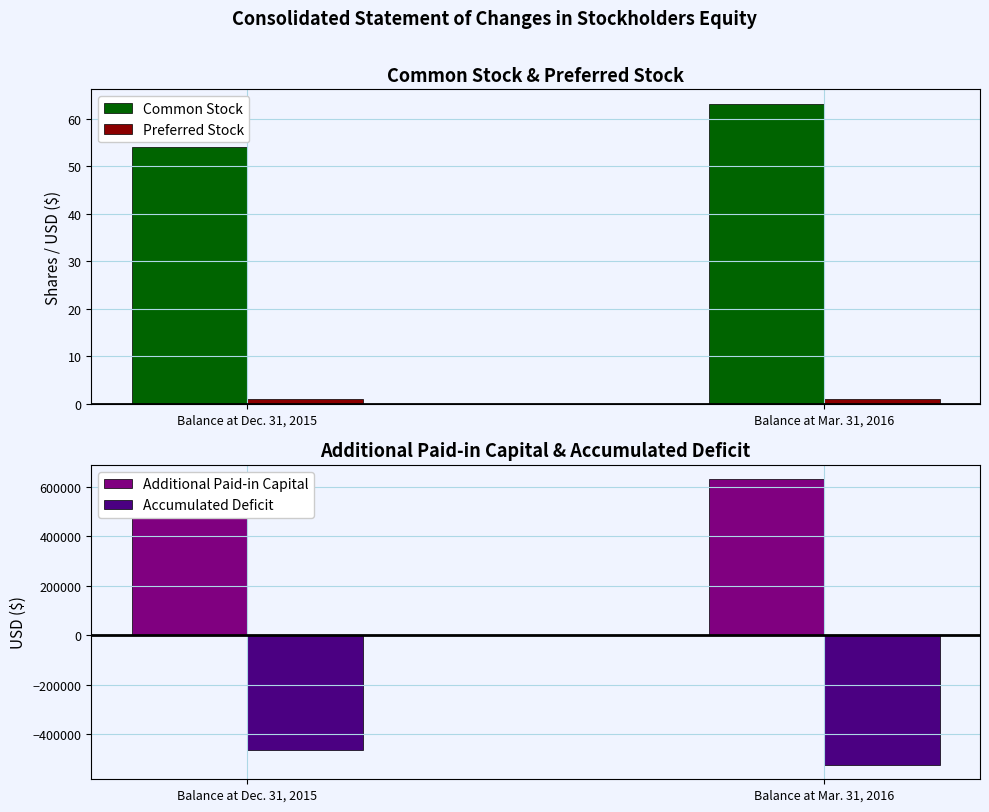

How many distinct data groups are displayed?

4